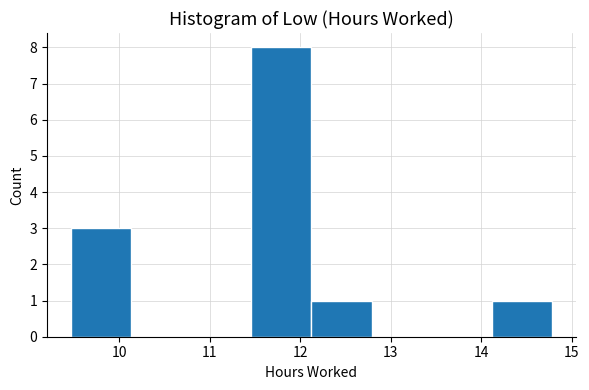

Reading left to right, transcribe this chart: for each bar, give the range it covers on the x-axis and its height. Neither the bar edges nor the heights are printed on the chart, so give them approximately, as read against the axes.

9.5 to 10.1: 3
10.1 to 10.8: 0
10.8 to 11.5: 0
11.5 to 12.1: 8
12.1 to 12.8: 1
12.8 to 13.5: 0
13.5 to 14.1: 0
14.1 to 14.8: 1